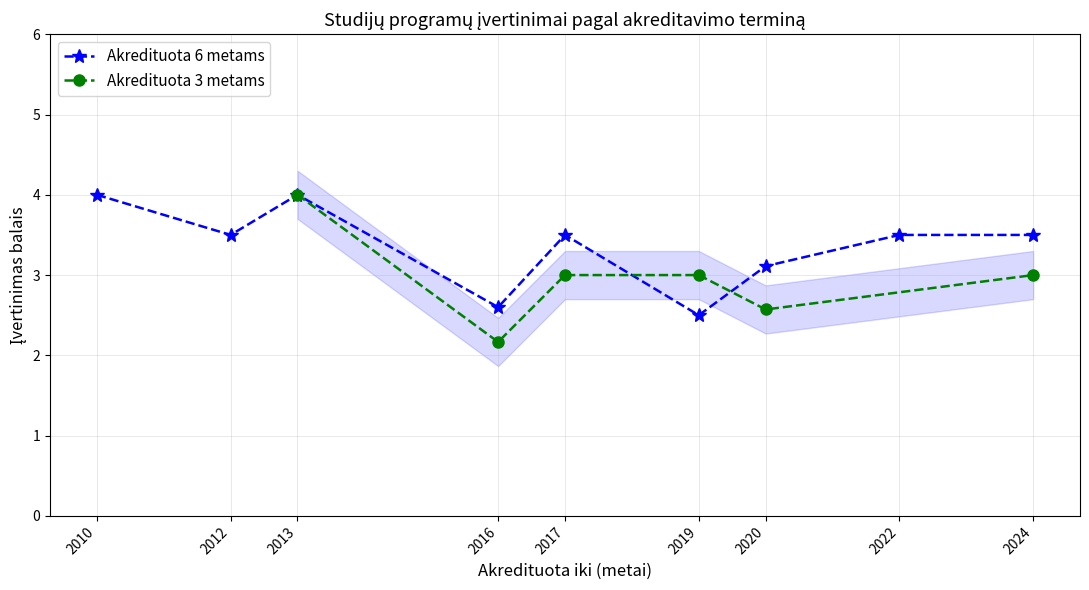

The value of Akredituota 6 metams at 2016 is 2.6. True or false?

True